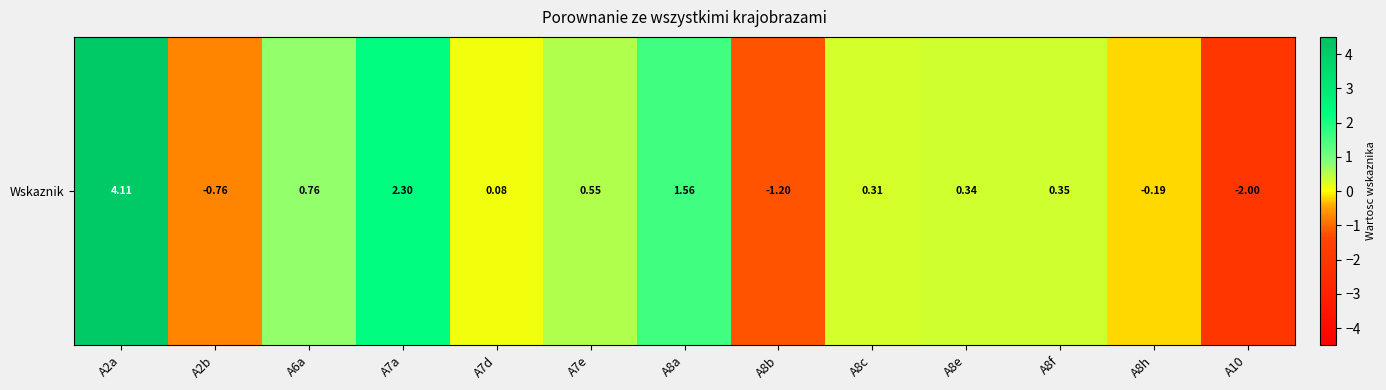

The chart shows a value of -0.8 at A2b. True or false?

True